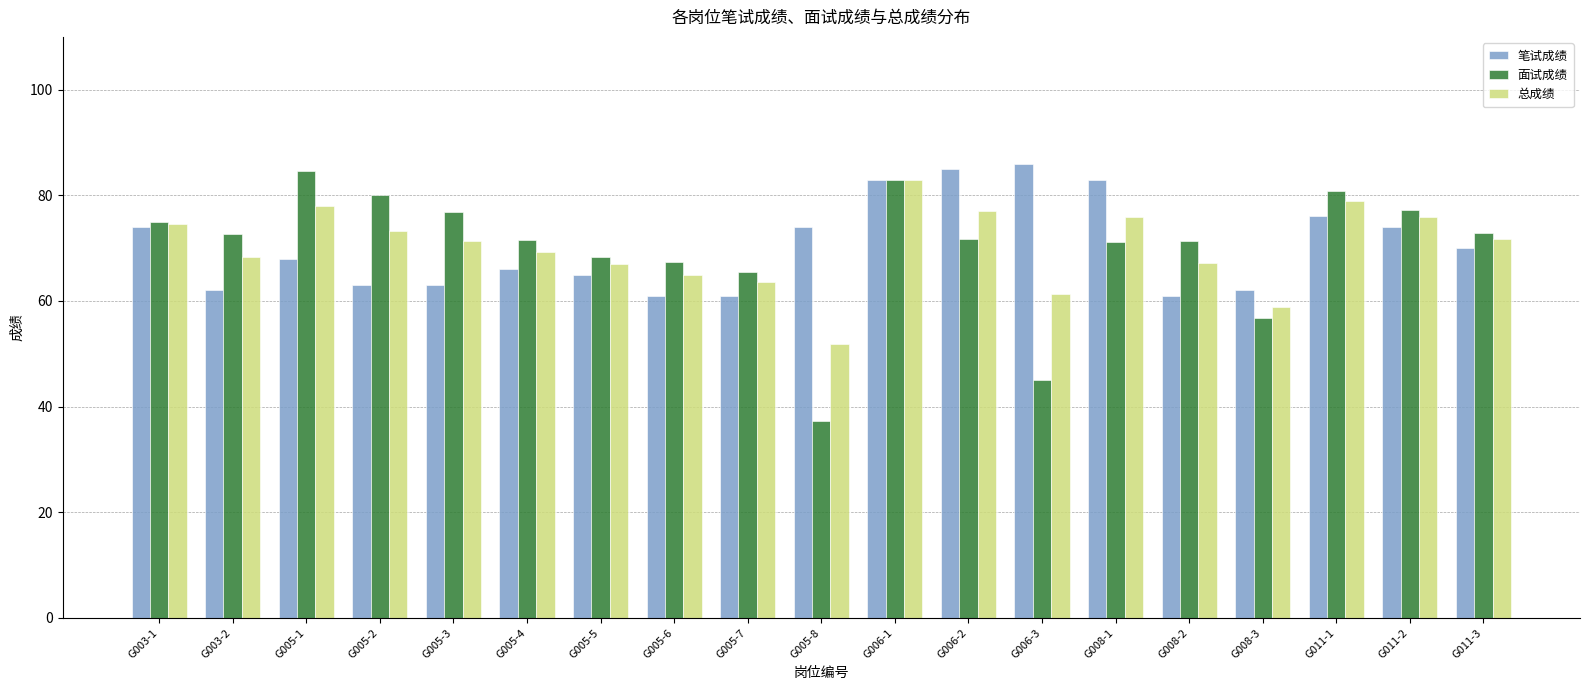

Is it true that 面试成绩 equals 71.5 at G005-4?

True